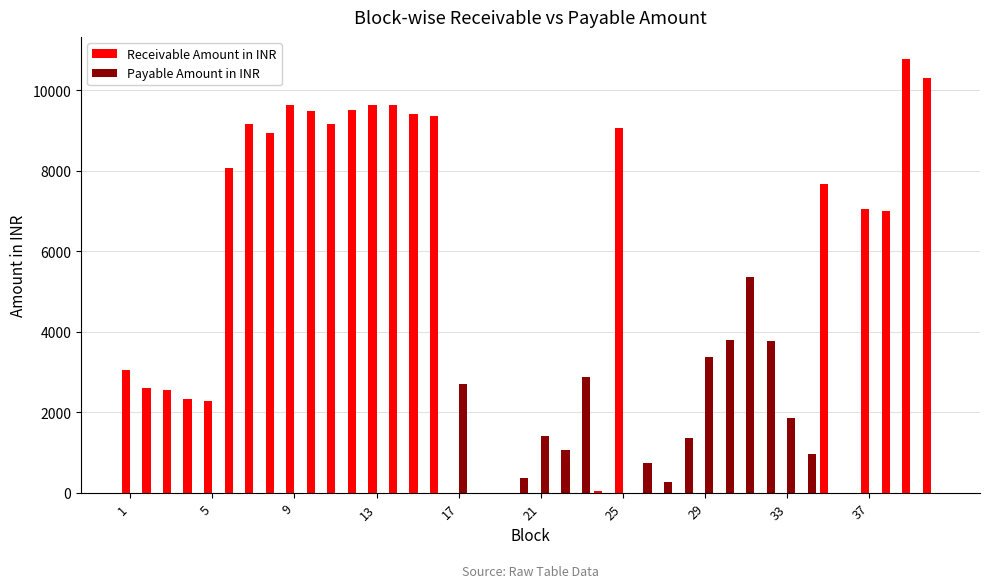

What is the maximum value shown in the chart?

10786.9